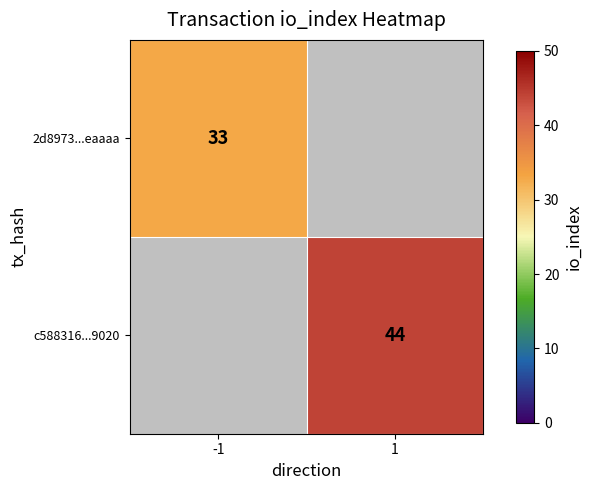

True or false: c588316...9020 has a value of 44 at 1.

True